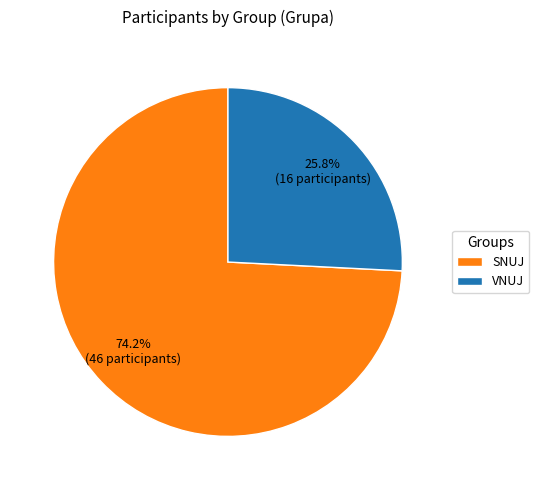

Is the sum of VNUJ and SNUJ greater than half?

Yes